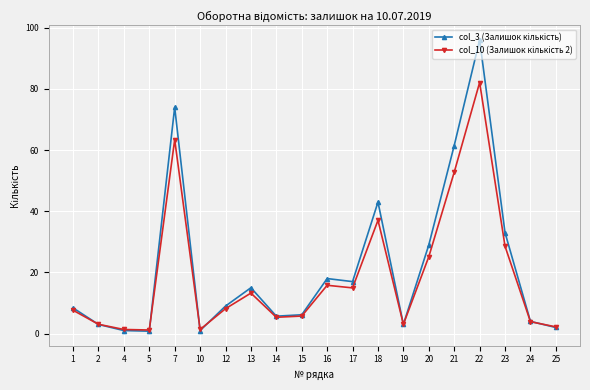

What is the greatest value displayed?

96.0